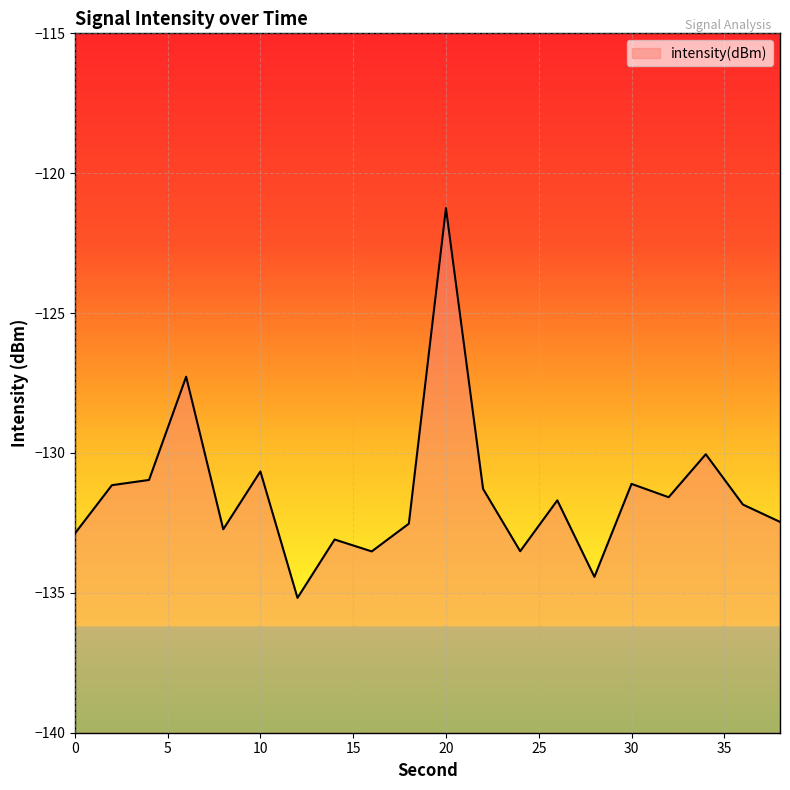

How many interior local valleys (lower than both neighbors) does the data have?

6